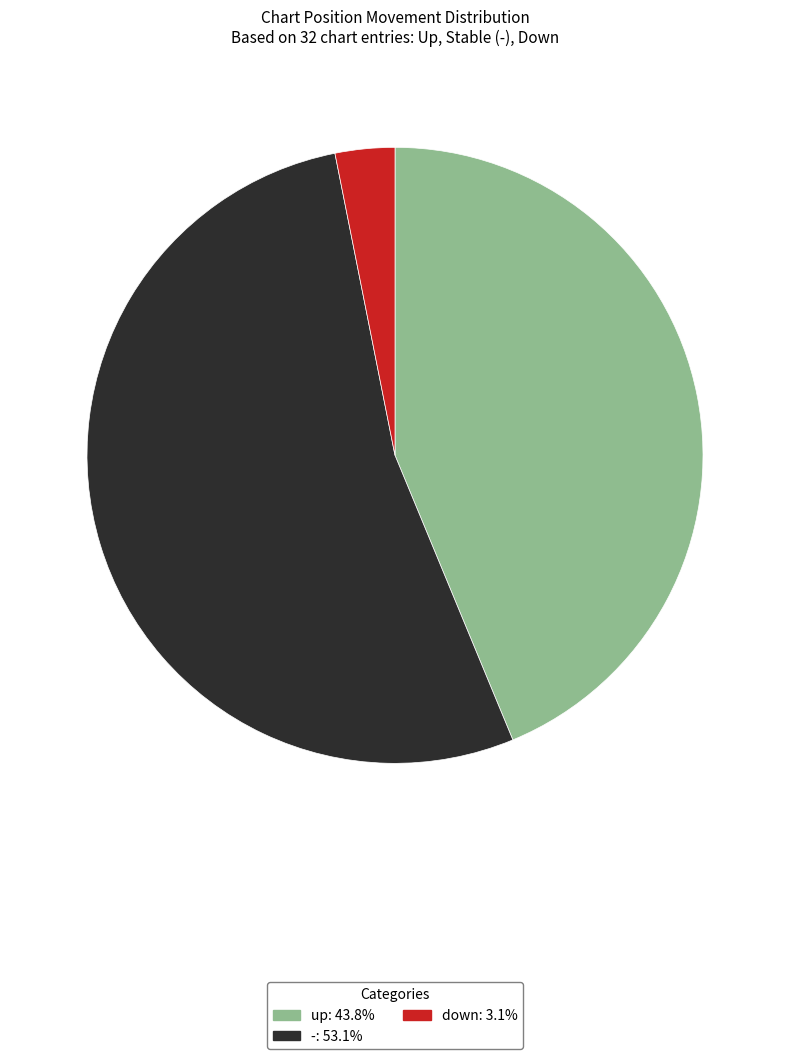

Does any single category account for the majority?

Yes